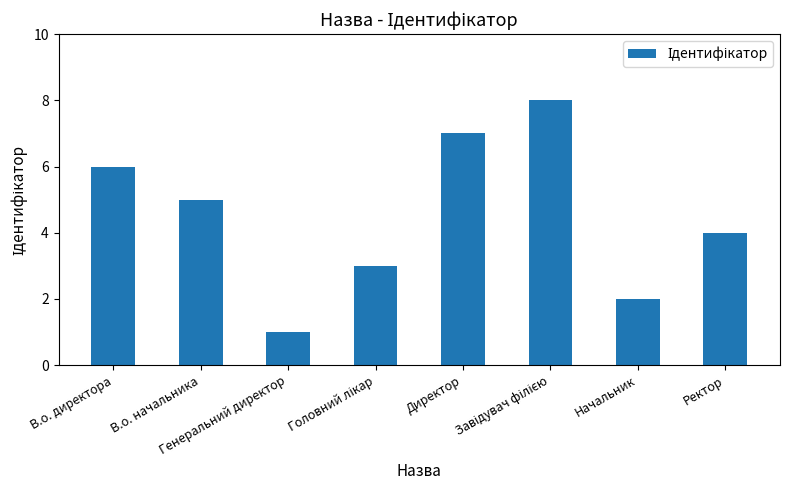

What is the difference between the maximum and second lowest values?

6